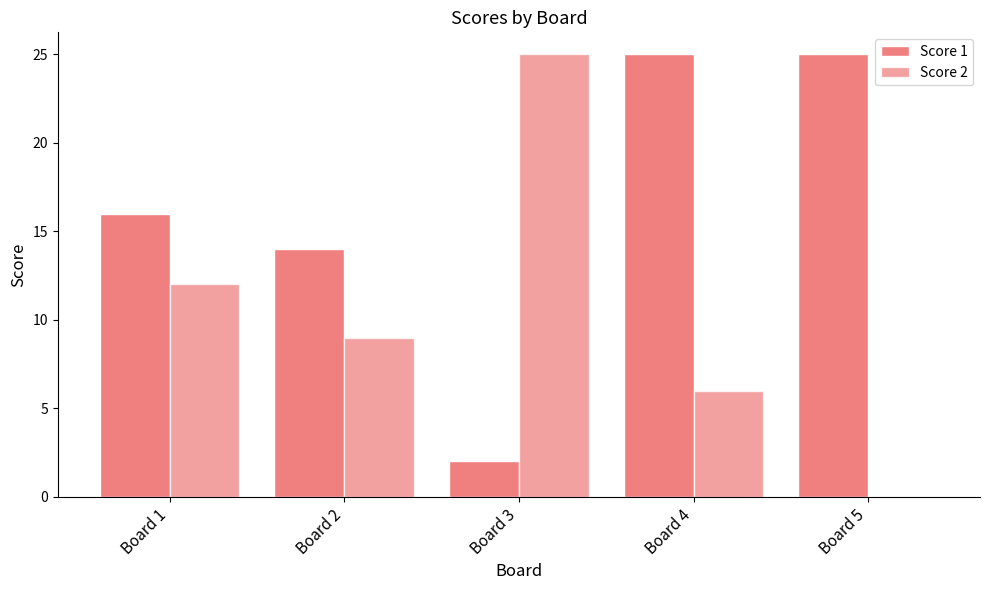

Reading left to right, transcribe all the data shown in this chart.

Score 1: 16	14	2	25	25
Score 2: 12	9	25	6	0